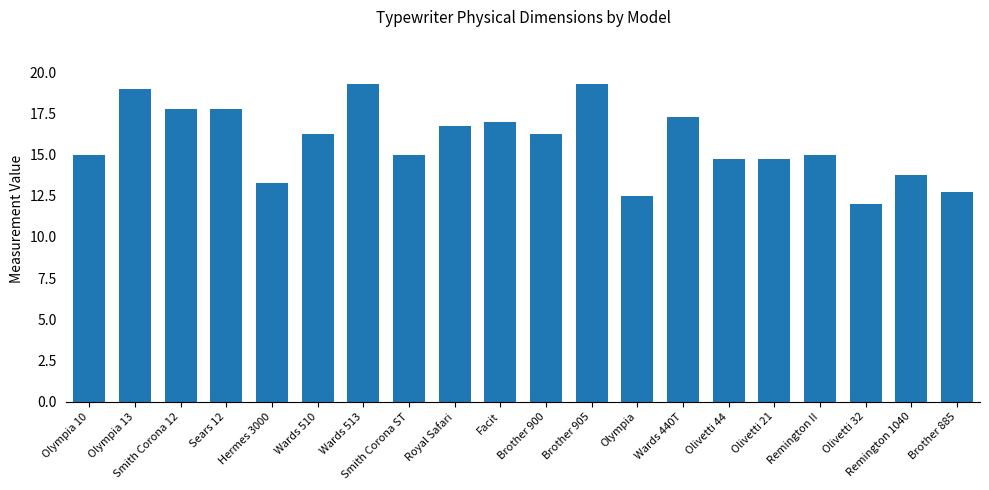

What is the minimum value shown in the chart?

12.0